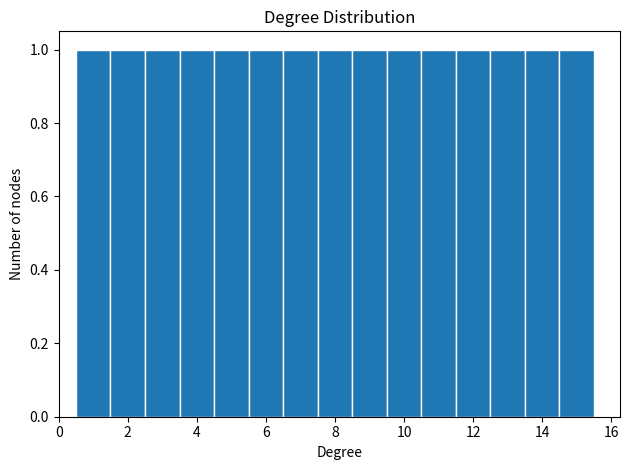

What is the height of the bar covering 9.5 to 10.5 on the x-axis? Neither the bar edges nor the heights are printed on the chart, so give them approximately, as read against the axes.

1